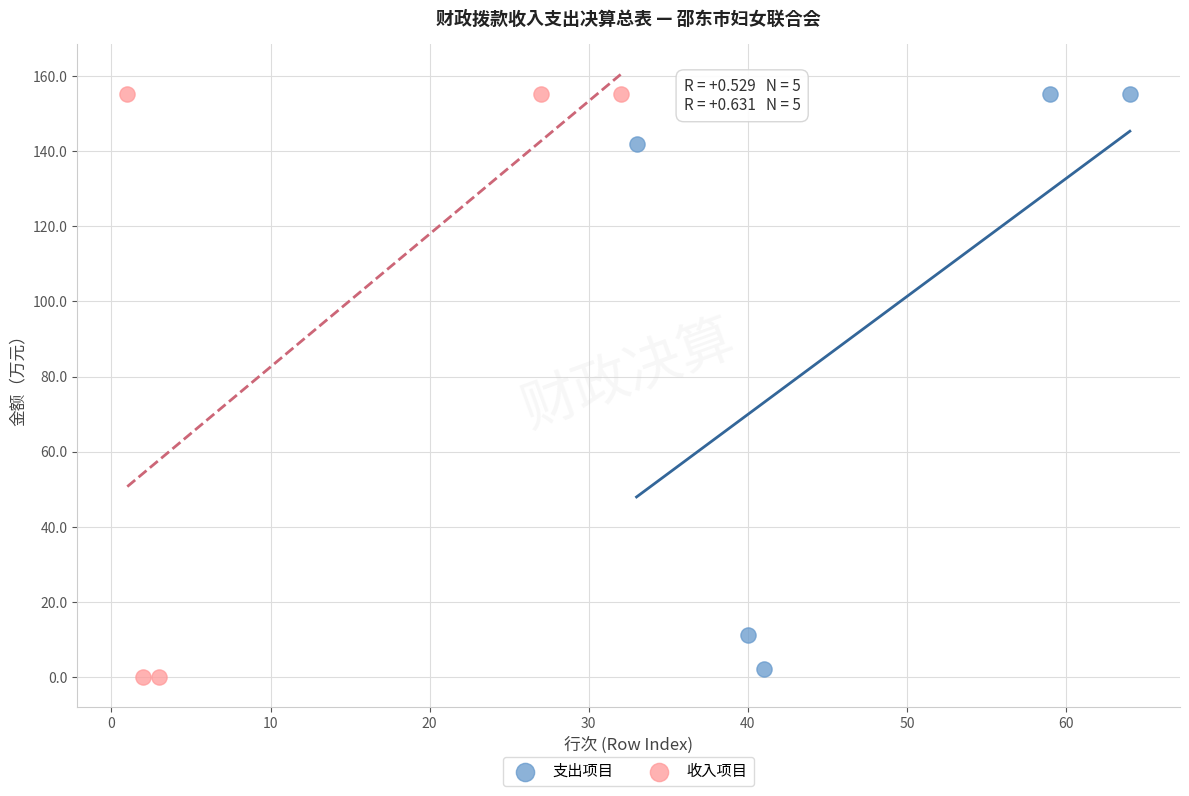

Which series has the widest spread of Y values?

收入项目